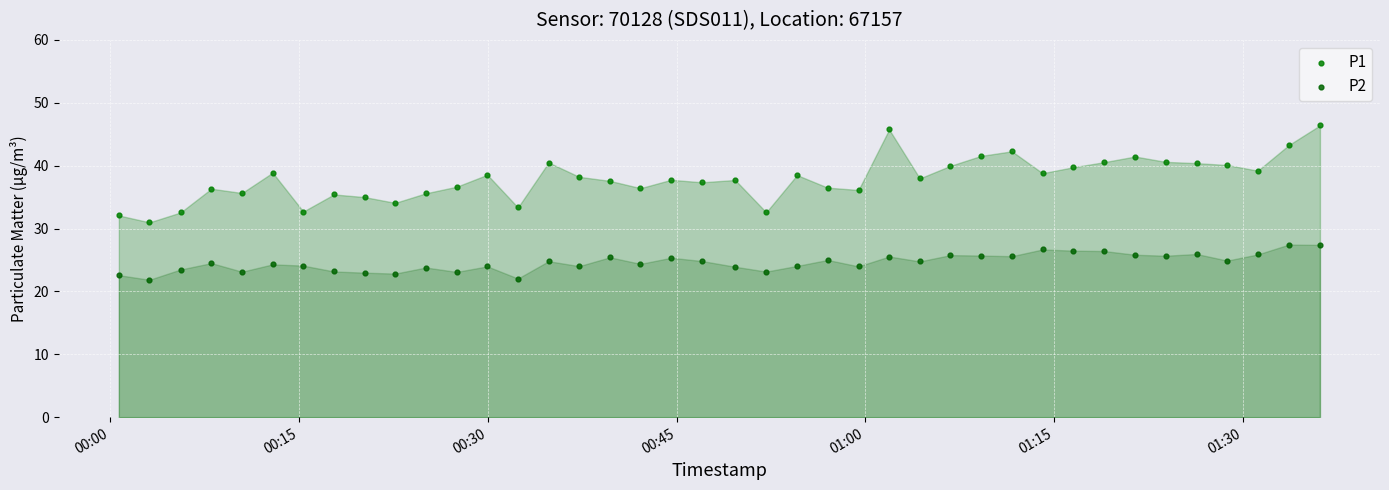

Which series has the largest Y range (max minus min)?

P1